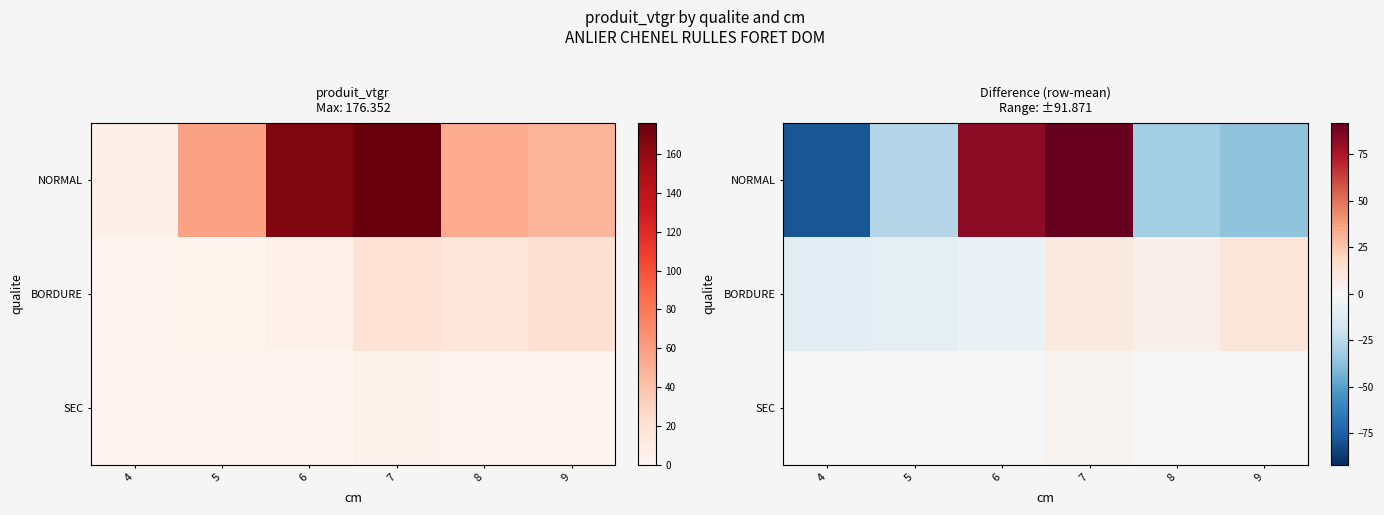

At which label does SEC reach its peak?

7